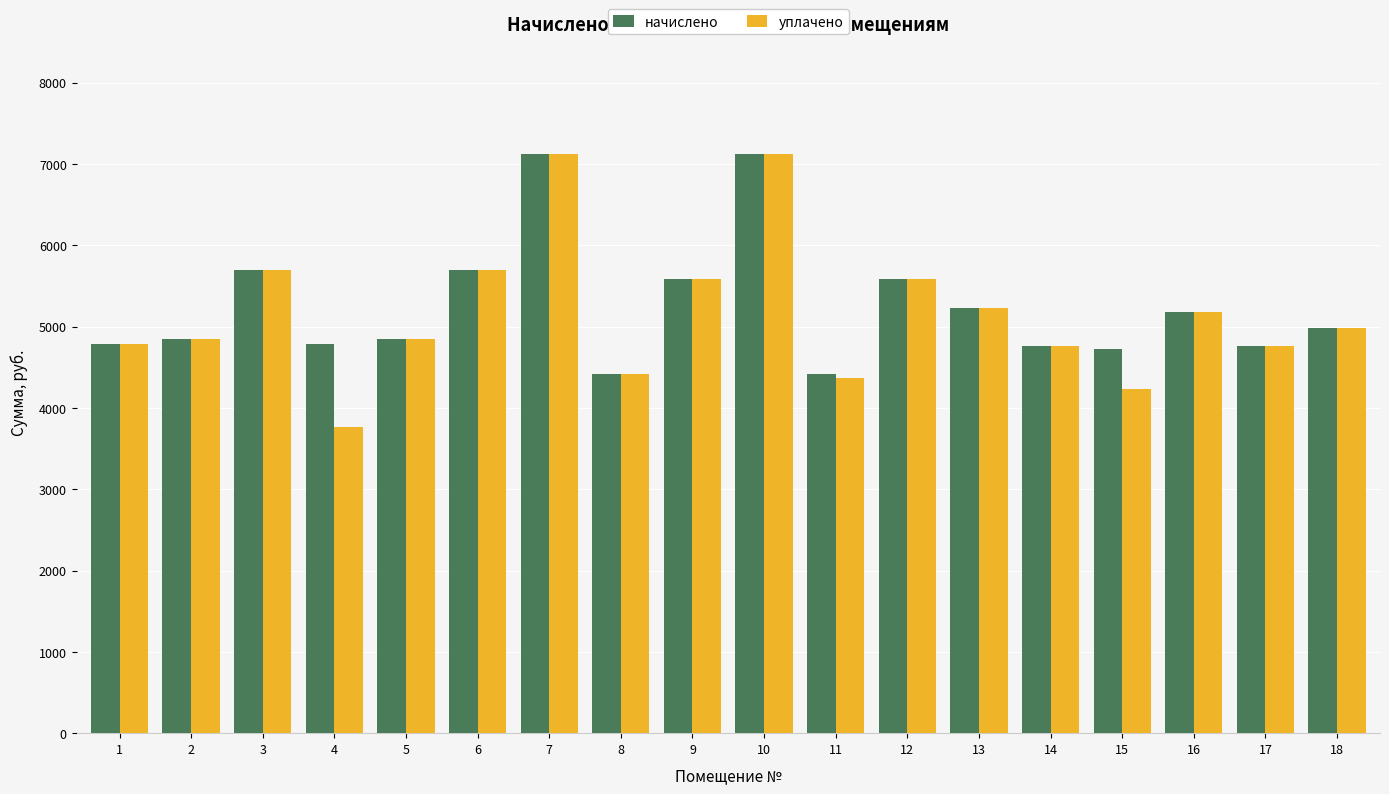

The уплачено series shows 6457.8 at 2. True or false?

False